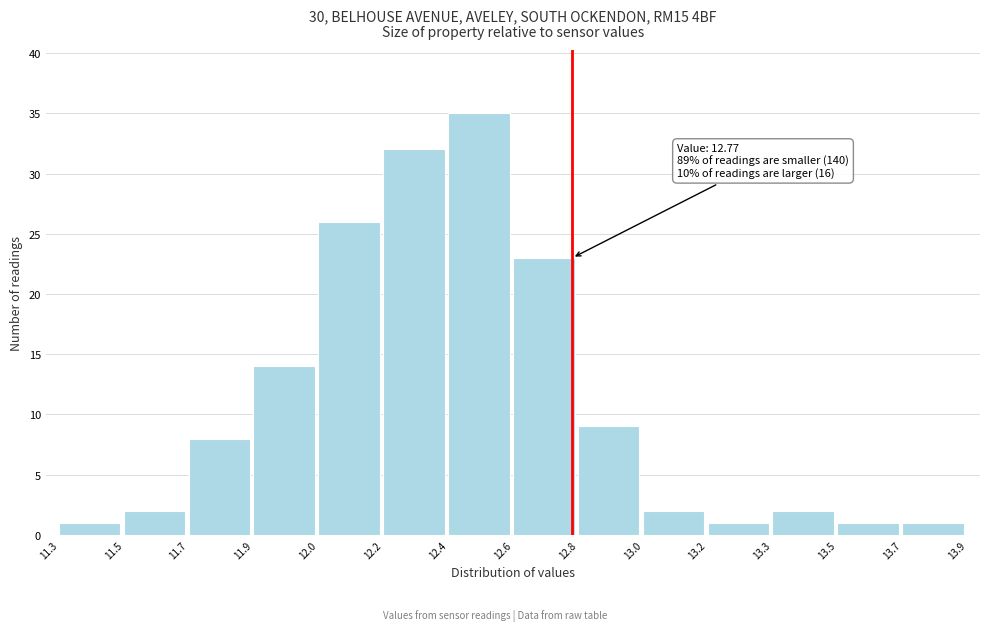

Reading left to right, transcribe all the data shown in this chart.

1	2	8	14	26	32	35	23	9	2	1	2	1	1